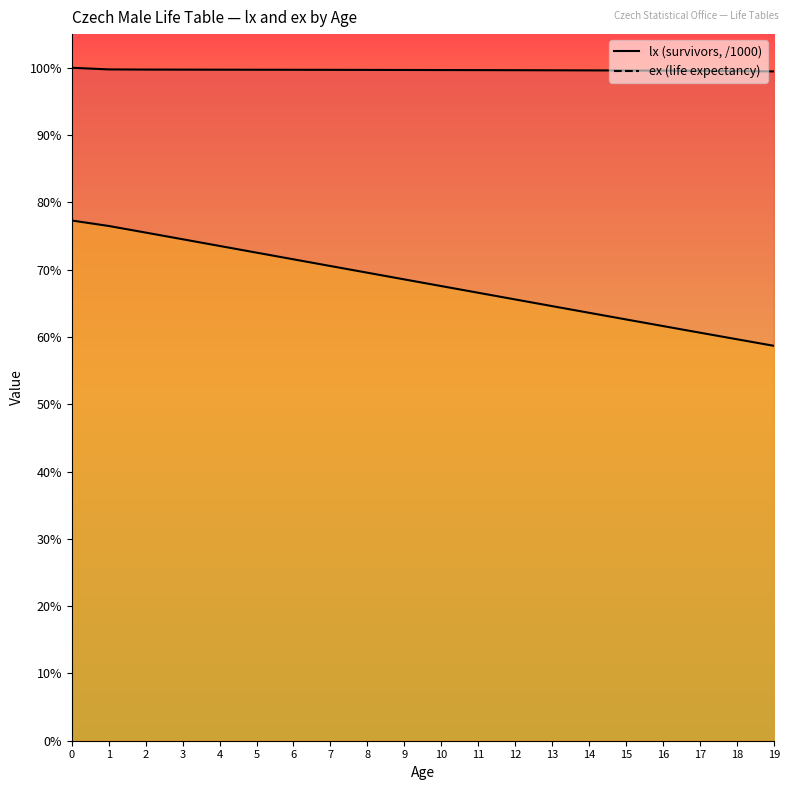

Rank the series by their average value, from lowest to highest.

ex (life expectancy), lx (survivors)